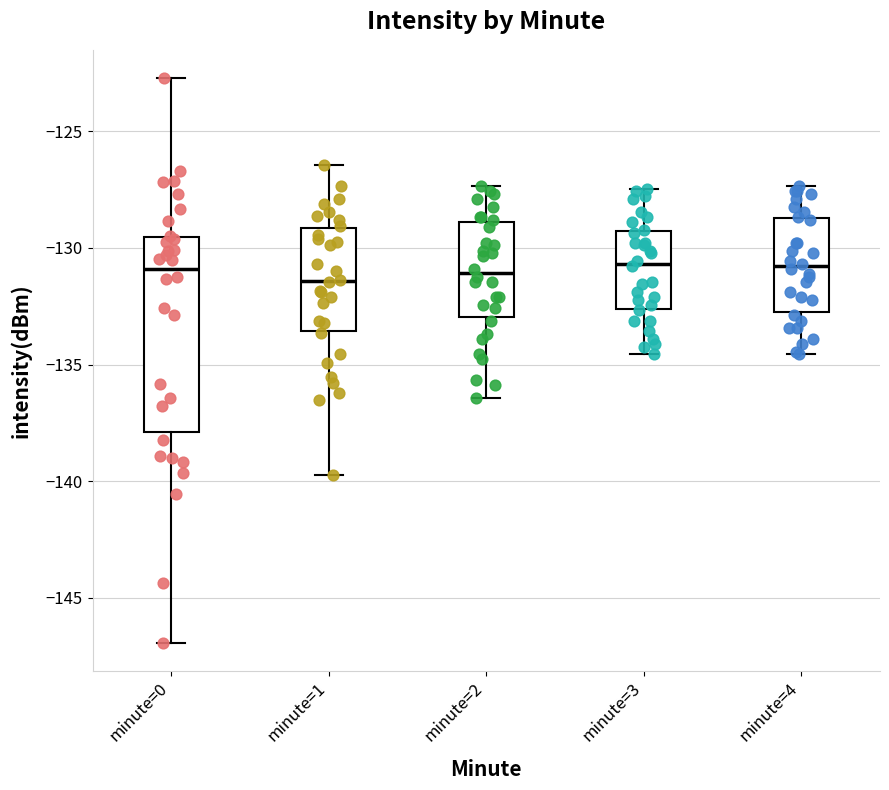

Reading left to right, transcribe this box plot: for each box, give where its median line is, the range the box spans, and where its two whiskers end, as read against the y-axis. The values are not printed on the chart, so give them approximately, as read against the axis.

minute=0: median -131.0, box -138.0 to -129.5, whiskers -147.0 to -122.5
minute=1: median -131.5, box -133.5 to -129.0, whiskers -139.5 to -126.5
minute=2: median -131.0, box -133.0 to -129.0, whiskers -136.5 to -127.5
minute=3: median -130.5, box -132.5 to -129.5, whiskers -134.5 to -127.5
minute=4: median -131.0, box -132.5 to -128.5, whiskers -134.5 to -127.5